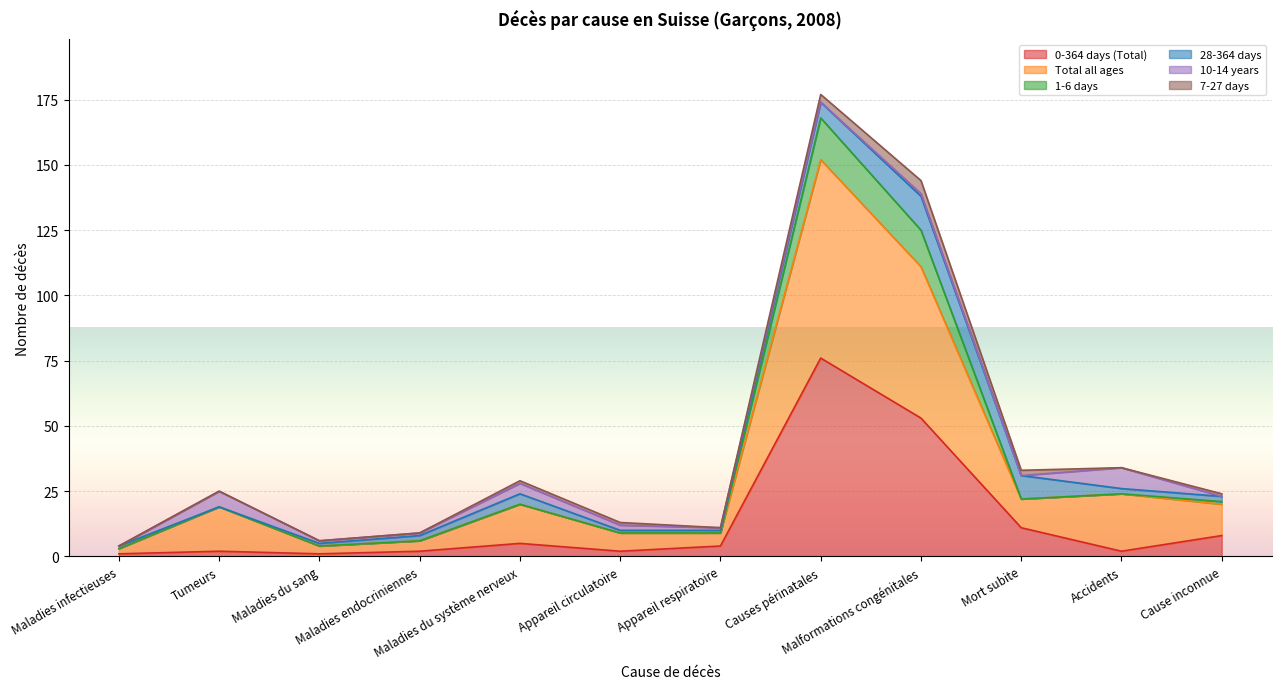

Which category has the highest value in the 0-364 days (Total) series?

Causes périnatales